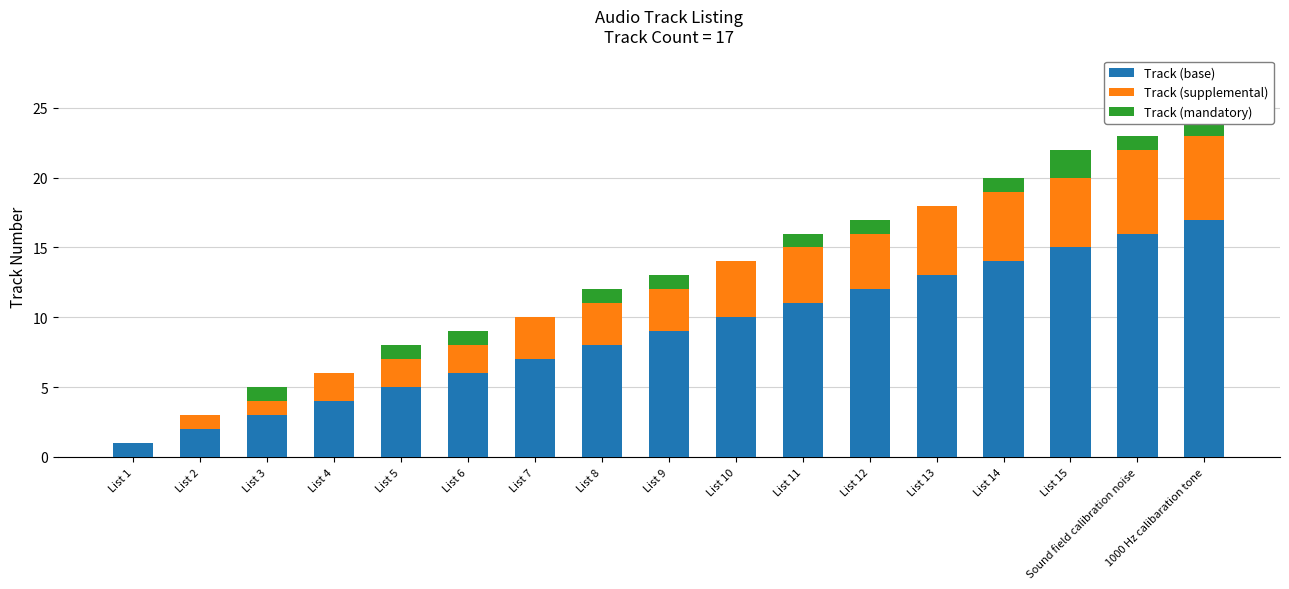

What is the difference between the maximum and minimum values in the Track (supplemental) series?

6